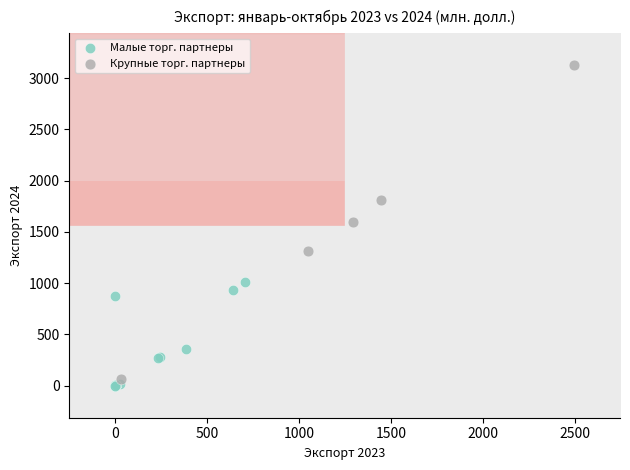

Which series contains the lowest Y value?

Малые торг. партнеры